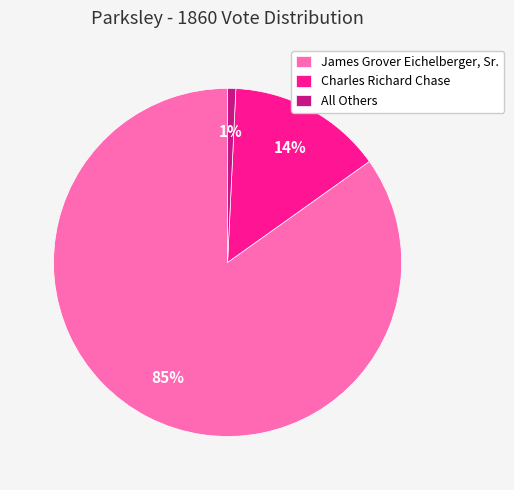

To the nearest percent, what is the average slice percentage?

33%